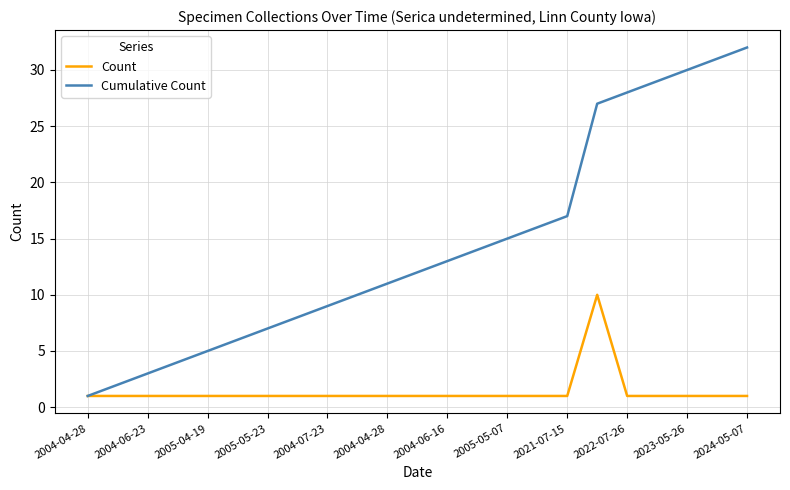

Which series has the largest range (max minus min)?

Cumulative Count